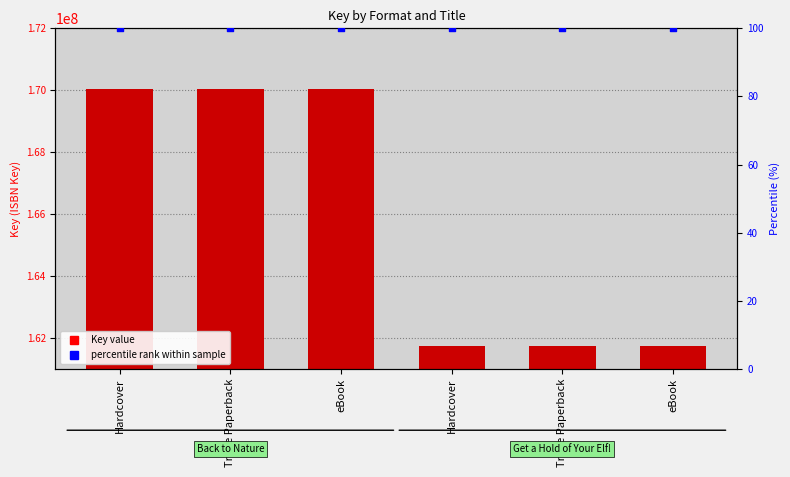

Which series has the widest spread of Y values?

Key value